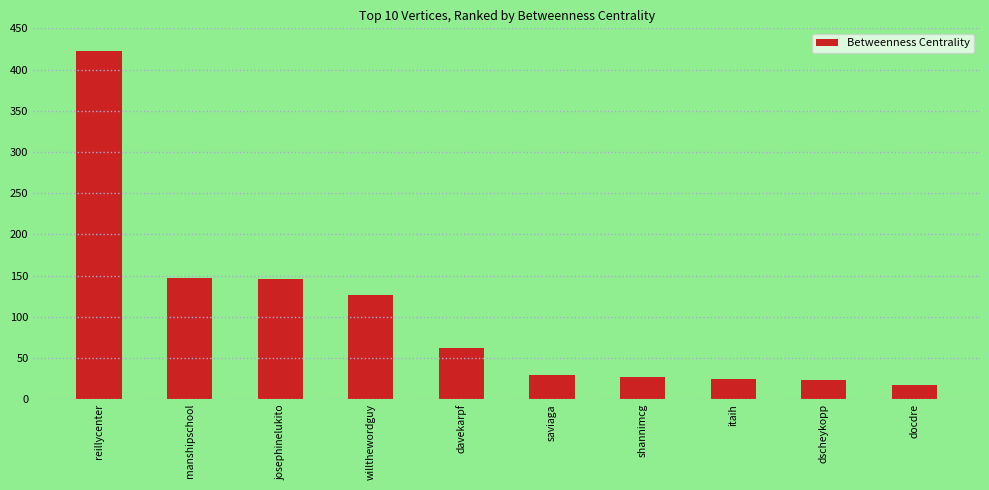

What is the average value?

102.6